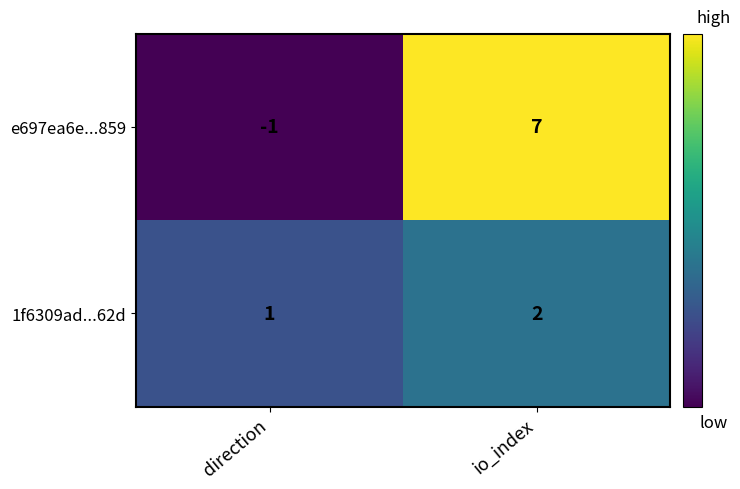

What is the difference between the maximum and minimum values in the e697ea6e...859 series?

8